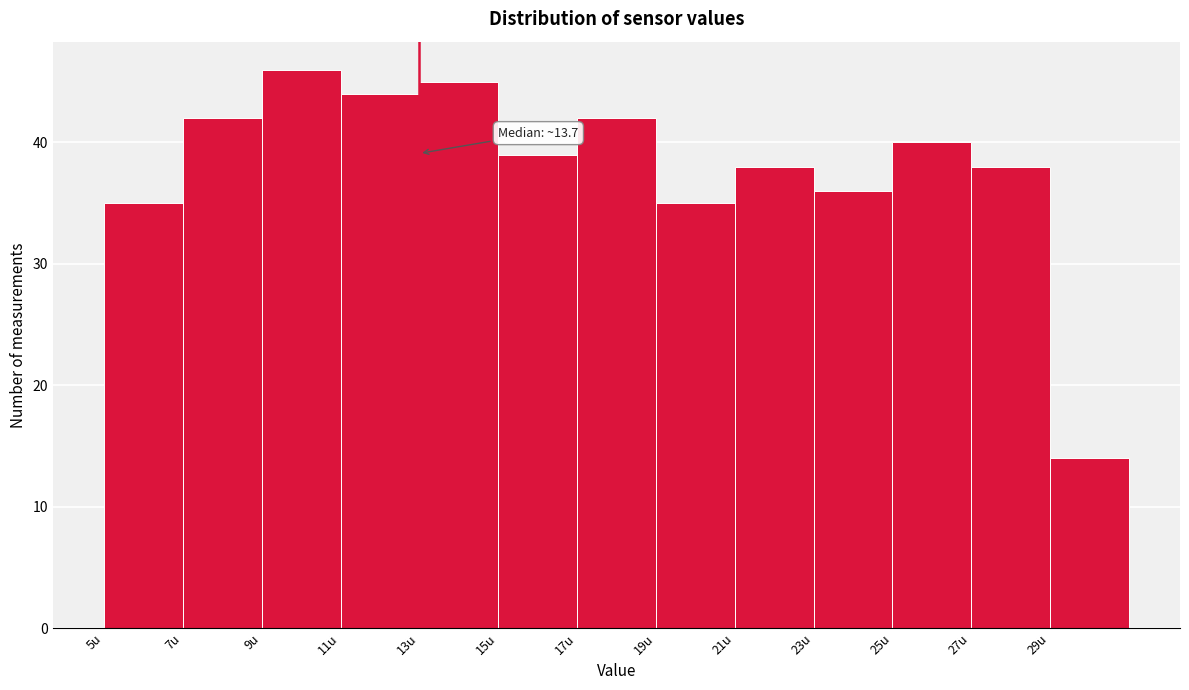

Over which range of the x-axis is the bar tallest?

9 to 11